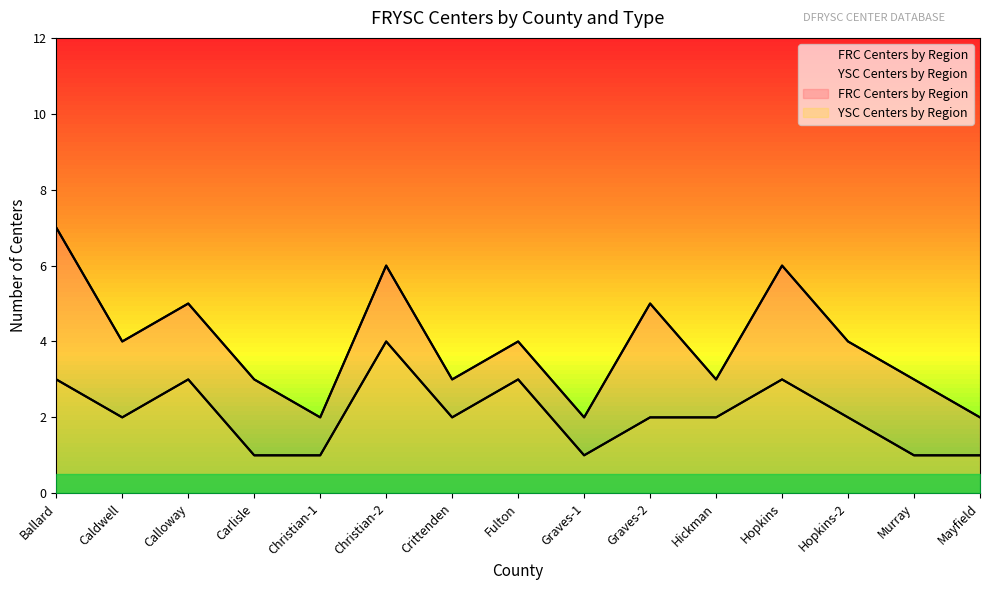

How many distinct data groups are displayed?

2